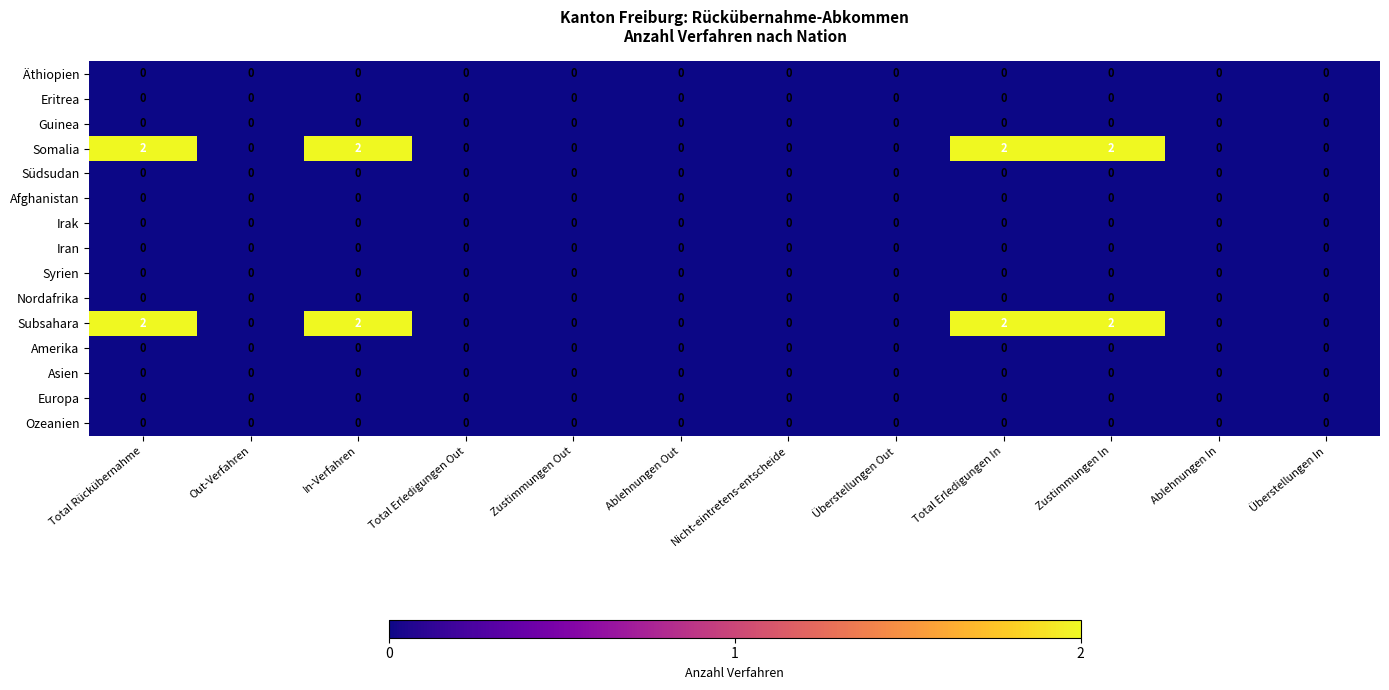

How many Subsahara values are between 0 and 2?

12